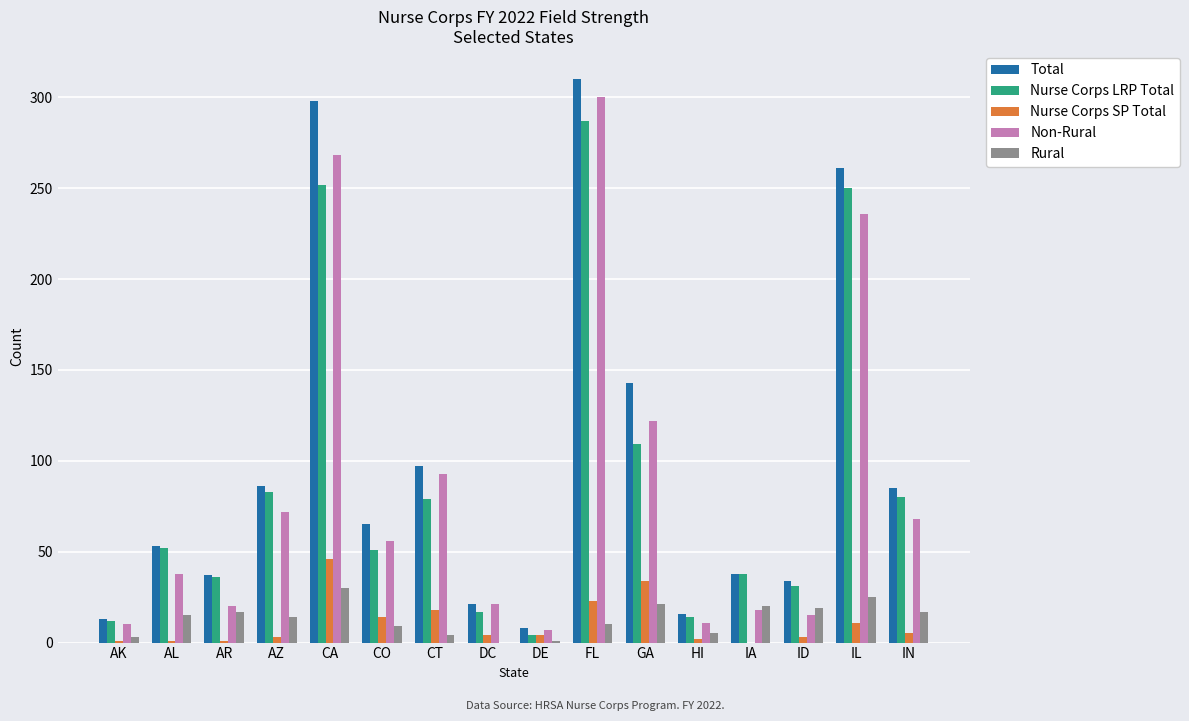

At which category does the chart reach its peak across all series?

FL